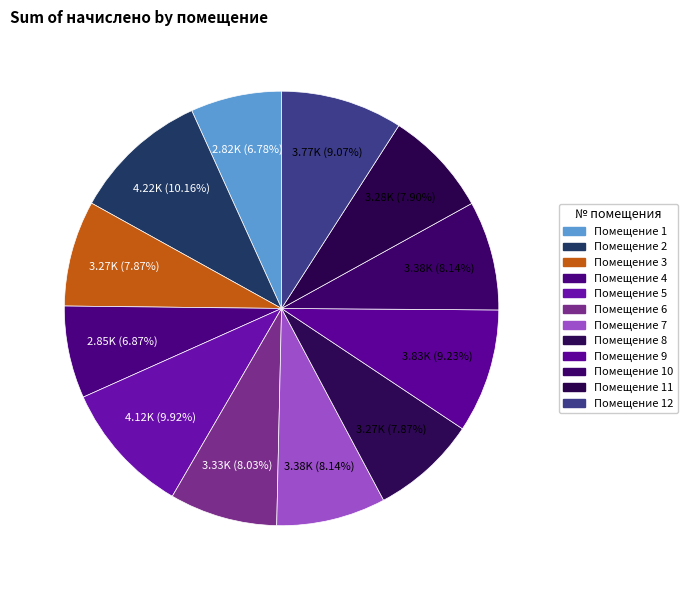

How many segments does this pie chart have?

12